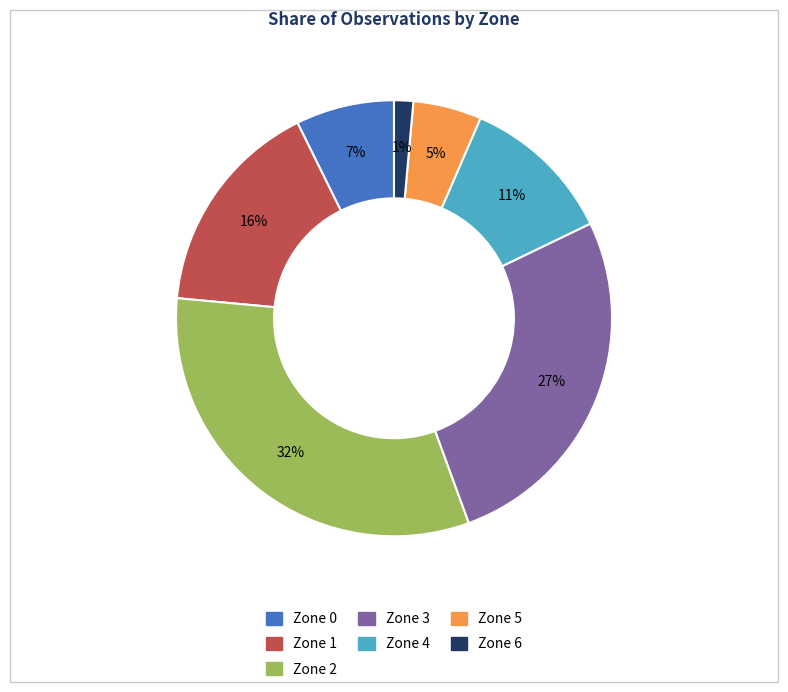

The Zone 4 slice represents 3% of the pie. True or false?

False